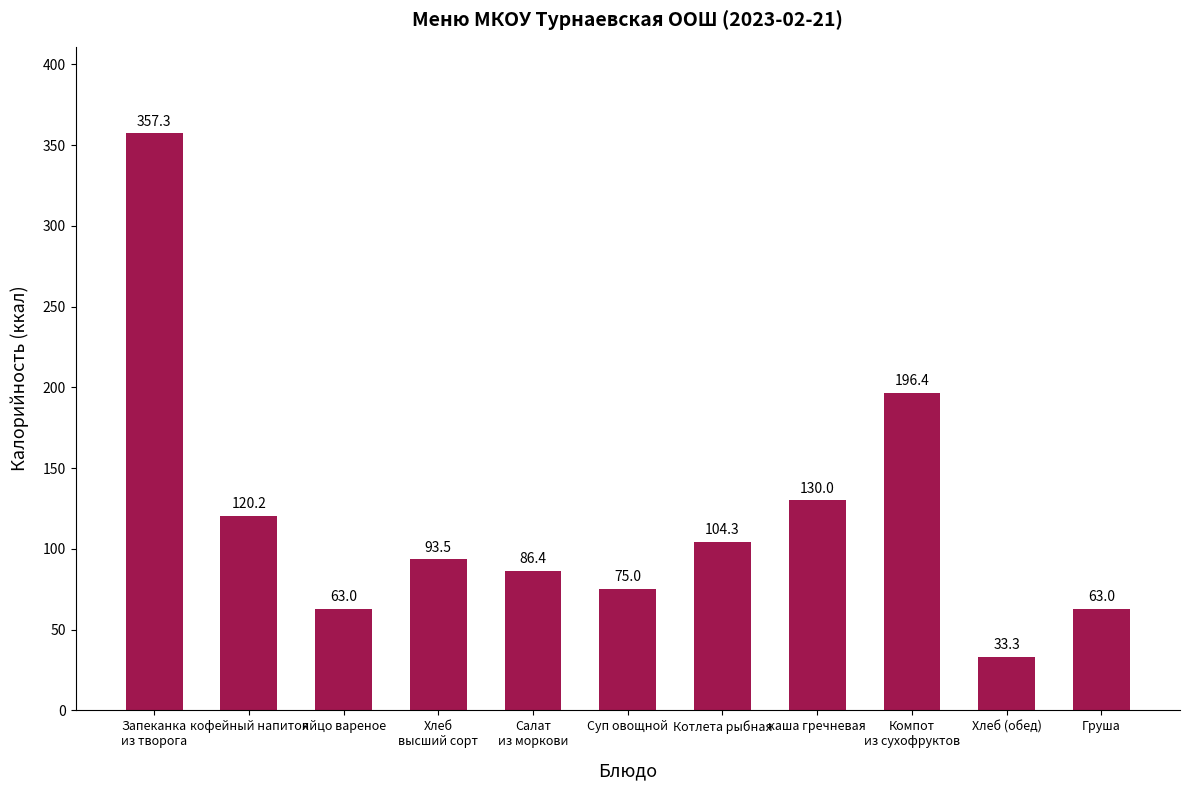

How many bars are there in total?

11